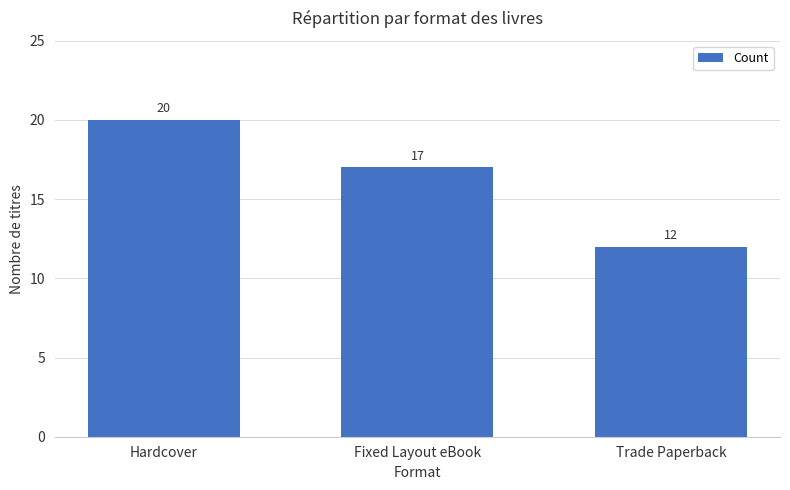

Where does the data first go above 17?

Hardcover